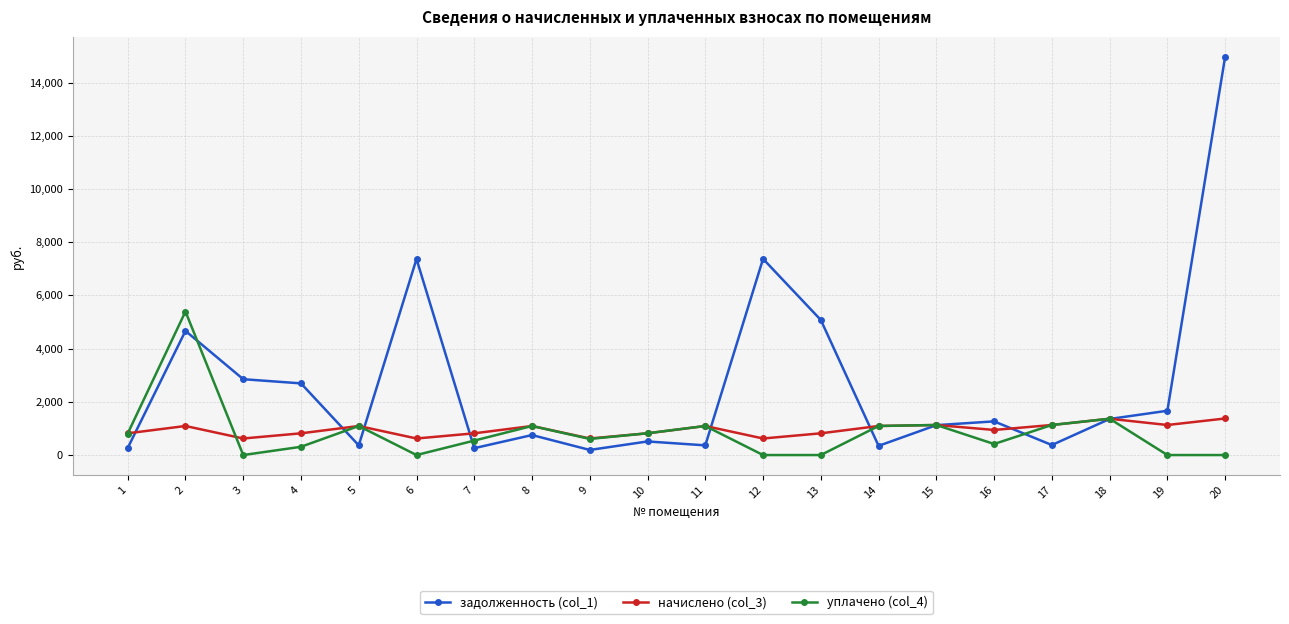

What is the total value across all series at 17?

2634.7